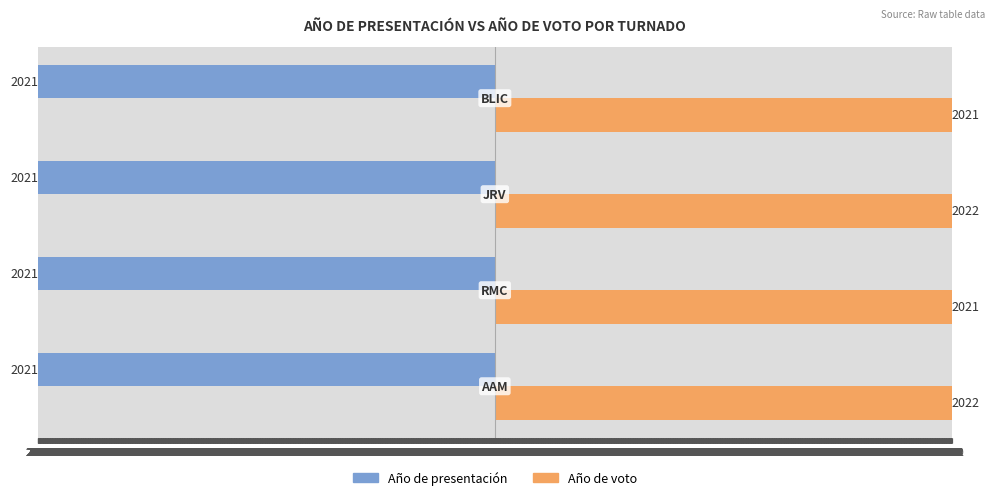

List the series in order of their peak value, highest first.

Año de voto, Año de presentación